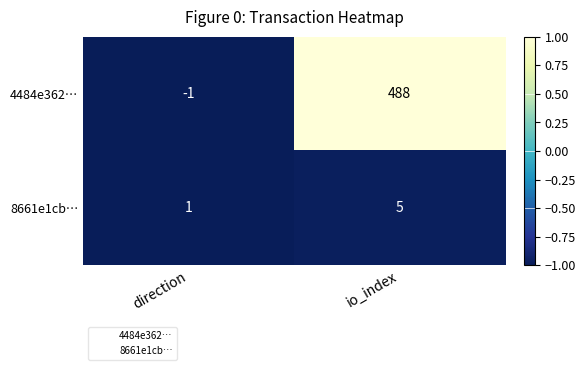

How many series are shown in this chart?

2